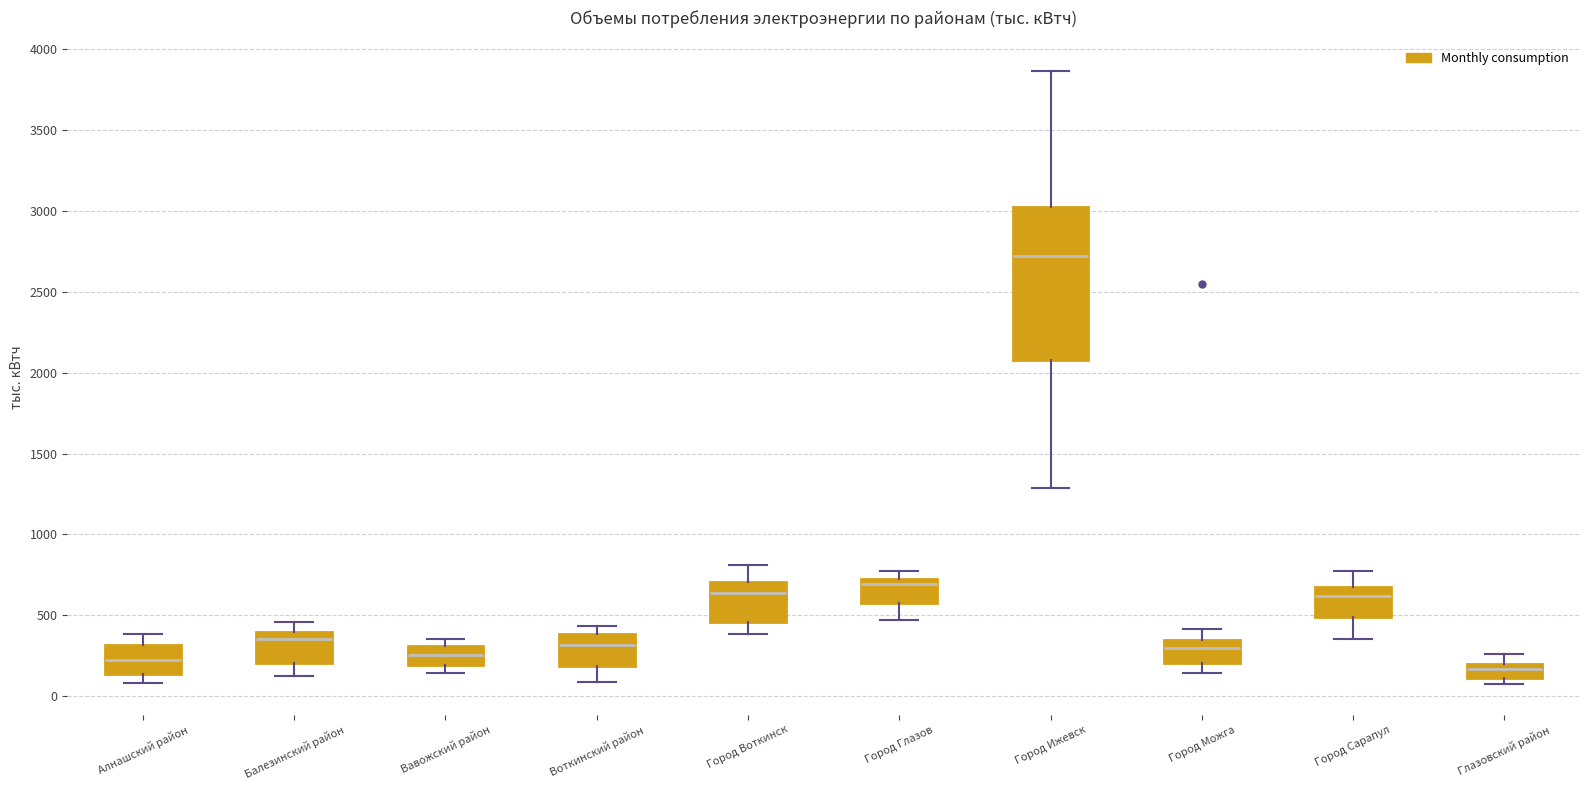

Where is the upper edge of the box for Вавожский район on the y-axis? The values are not printed on the chart, so give them approximately, as read against the axis.

300